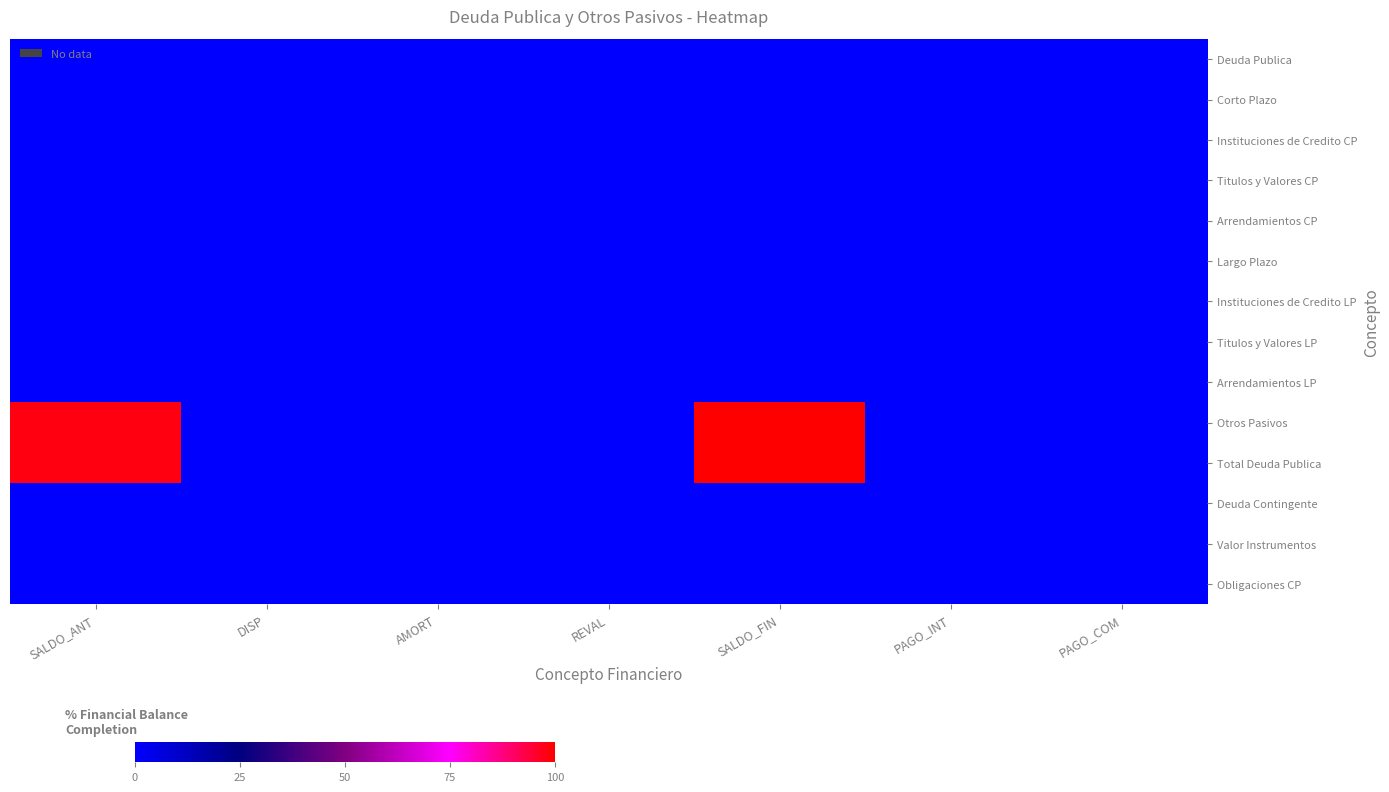

Reading left to right, what are all the values shown in this chart?

Deuda Publica: SALDO_ANT=0.0	DISP=0.0	AMORT=0.0	REVAL=0.0	SALDO_FIN=0.0	PAGO_INT=0.0	PAGO_COM=0.0
Corto Plazo: SALDO_ANT=0.0	DISP=0.0	AMORT=0.0	REVAL=0.0	SALDO_FIN=0.0	PAGO_INT=0.0	PAGO_COM=0.0
Instituciones de Credito CP: SALDO_ANT=0.0	DISP=0.0	AMORT=0.0	REVAL=0.0	SALDO_FIN=0.0	PAGO_INT=0.0	PAGO_COM=0.0
Titulos y Valores CP: SALDO_ANT=0.0	DISP=0.0	AMORT=0.0	REVAL=0.0	SALDO_FIN=0.0	PAGO_INT=0.0	PAGO_COM=0.0
Arrendamientos CP: SALDO_ANT=0.0	DISP=0.0	AMORT=0.0	REVAL=0.0	SALDO_FIN=0.0	PAGO_INT=0.0	PAGO_COM=0.0
Largo Plazo: SALDO_ANT=0.0	DISP=0.0	AMORT=0.0	REVAL=0.0	SALDO_FIN=0.0	PAGO_INT=0.0	PAGO_COM=0.0
Instituciones de Credito LP: SALDO_ANT=0.0	DISP=0.0	AMORT=0.0	REVAL=0.0	SALDO_FIN=0.0	PAGO_INT=0.0	PAGO_COM=0.0
Titulos y Valores LP: SALDO_ANT=0.0	DISP=0.0	AMORT=0.0	REVAL=0.0	SALDO_FIN=0.0	PAGO_INT=0.0	PAGO_COM=0.0
Arrendamientos LP: SALDO_ANT=0.0	DISP=0.0	AMORT=0.0	REVAL=0.0	SALDO_FIN=0.0	PAGO_INT=0.0	PAGO_COM=0.0
Otros Pasivos: SALDO_ANT=98.4	DISP=0.0	AMORT=0.0	REVAL=0.0	SALDO_FIN=100.0	PAGO_INT=0.0	PAGO_COM=0.0
Total Deuda Publica: SALDO_ANT=98.4	DISP=0.0	AMORT=0.0	REVAL=0.0	SALDO_FIN=100.0	PAGO_INT=0.0	PAGO_COM=0.0
Deuda Contingente: SALDO_ANT=0.0	DISP=0.0	AMORT=0.0	REVAL=0.0	SALDO_FIN=0.0	PAGO_INT=0.0	PAGO_COM=0.0
Valor Instrumentos: SALDO_ANT=0.0	DISP=0.0	AMORT=0.0	REVAL=0.0	SALDO_FIN=0.0	PAGO_INT=0.0	PAGO_COM=0.0
Obligaciones CP: SALDO_ANT=0.0	DISP=0.0	AMORT=0.0	REVAL=0.0	SALDO_FIN=0.0	PAGO_INT=0.0	PAGO_COM=0.0